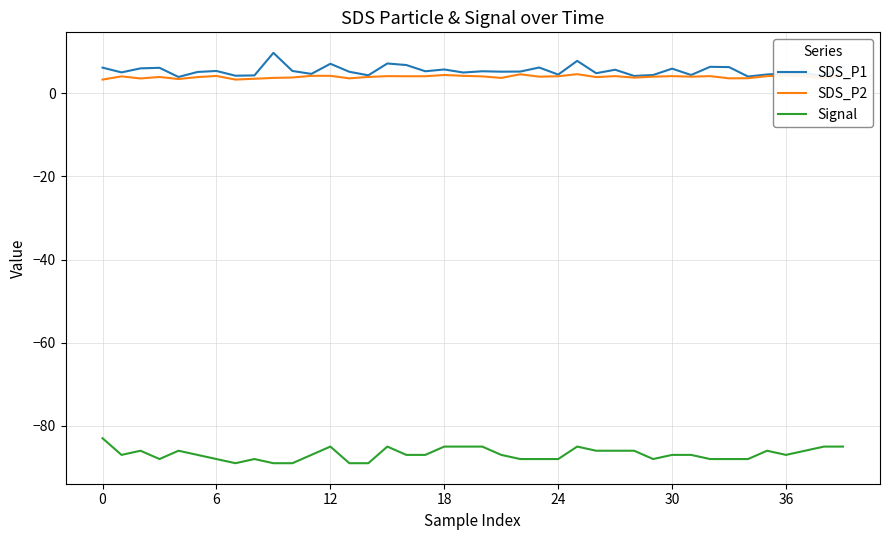

True or false: Signal and SDS_P1 cross at least once.

False